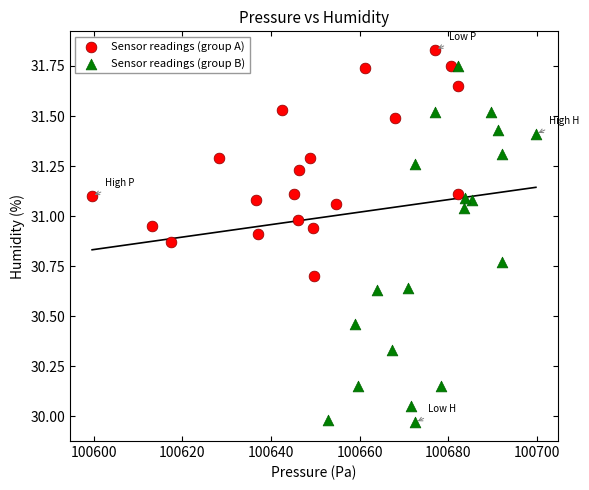

Which series has the largest Y range (max minus min)?

Sensor readings (group B)